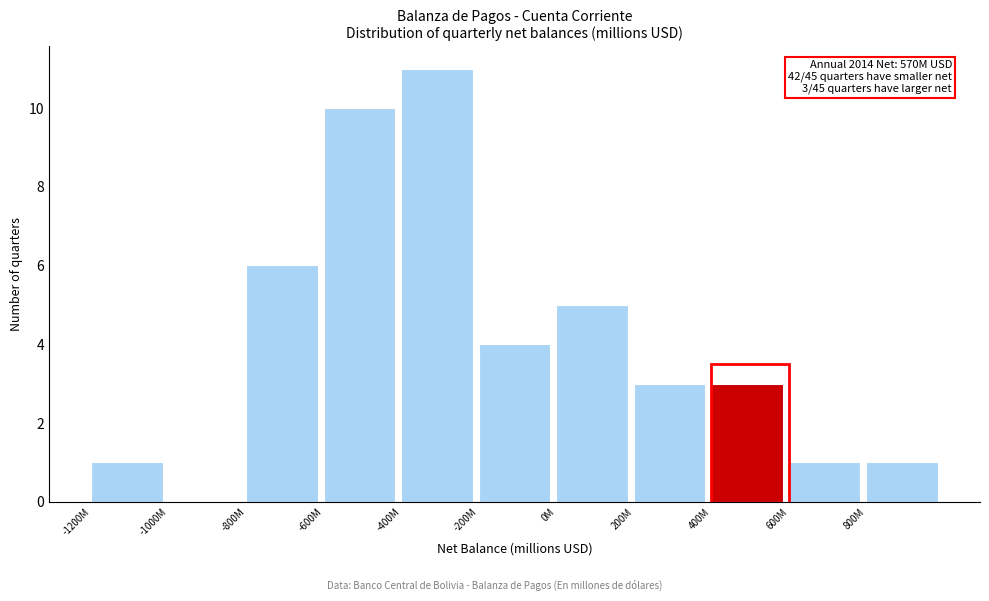

Reading left to right, transcribe all the data shown in this chart.

-1200M=1	-1000M=0	-800M=6	-600M=10	-400M=11	-200M=4	0M=5	200M=3	400M=3	600M=1	800M=1